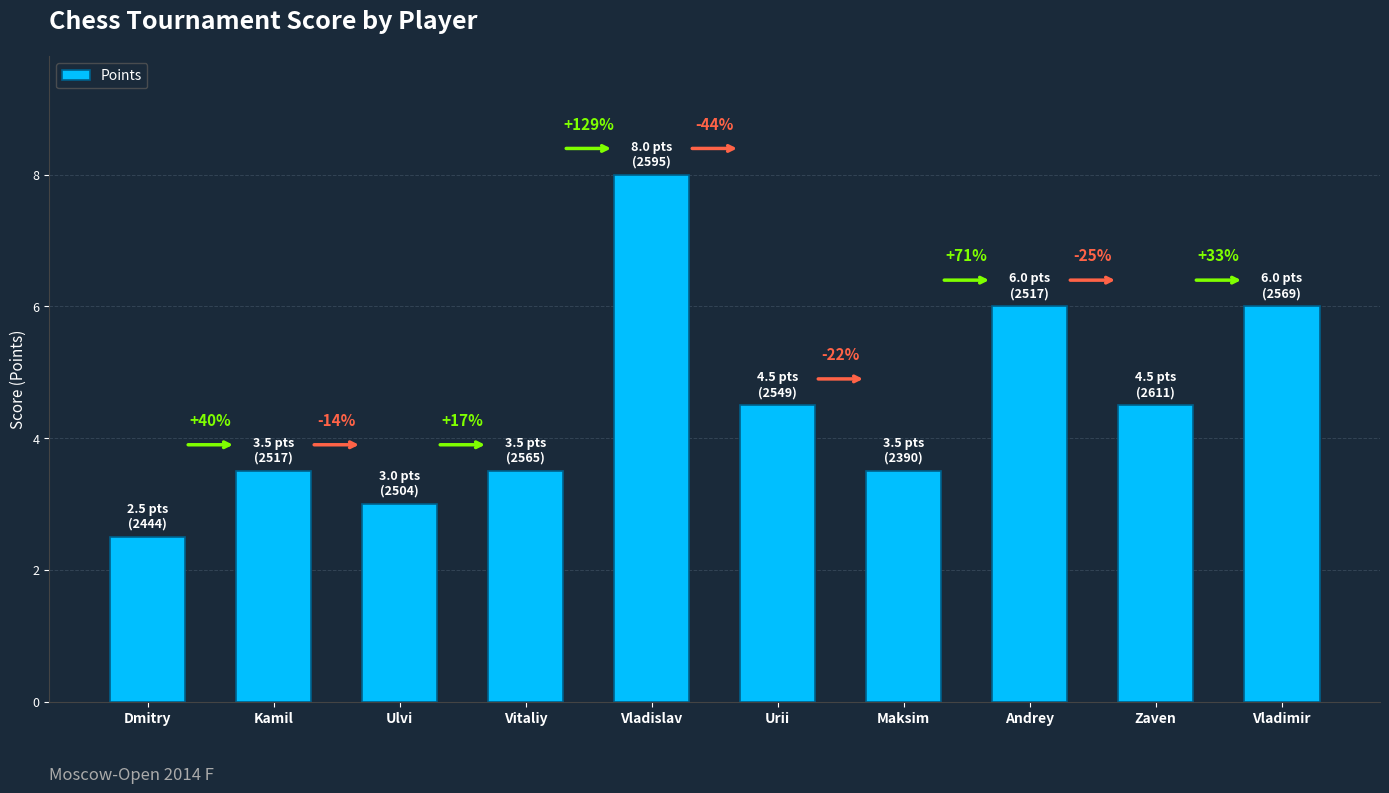

What is the value of the 2nd bar from the left?

3.5